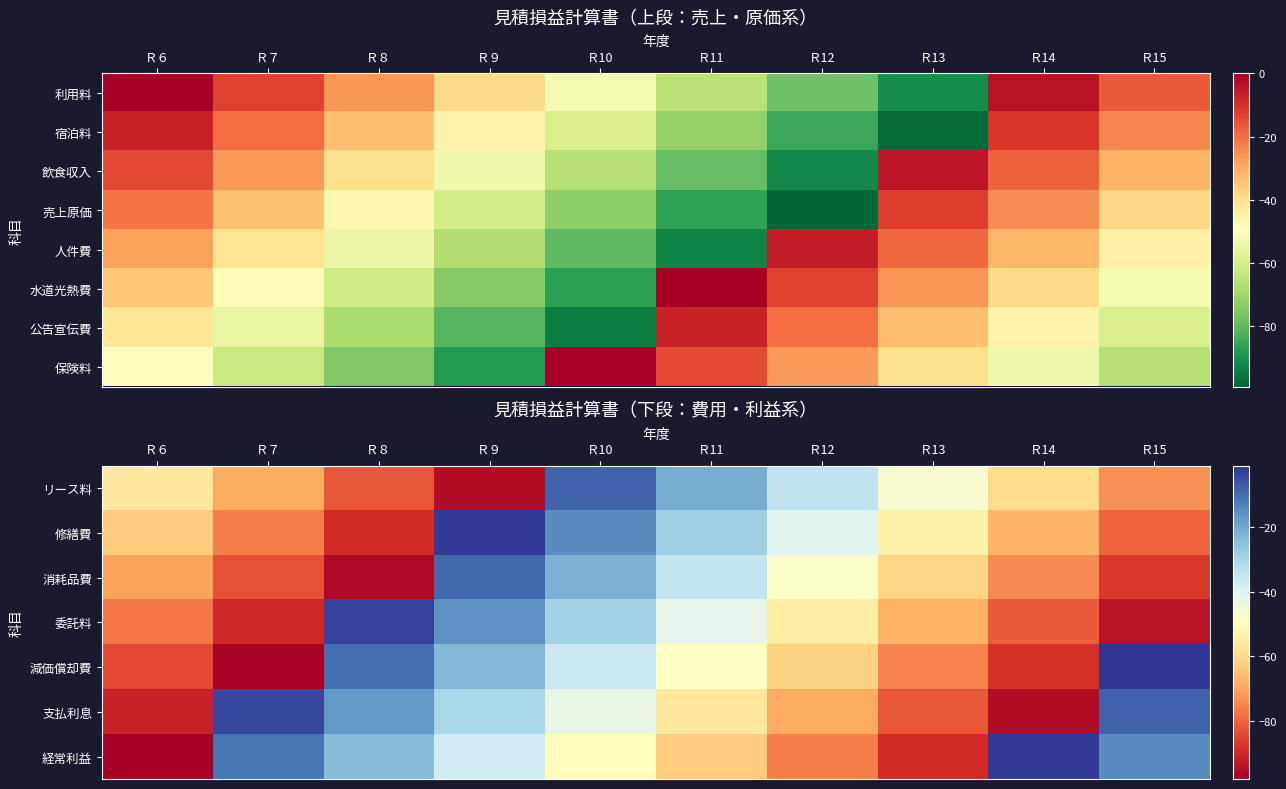

Which category has the highest value across all series?

Ｒ15